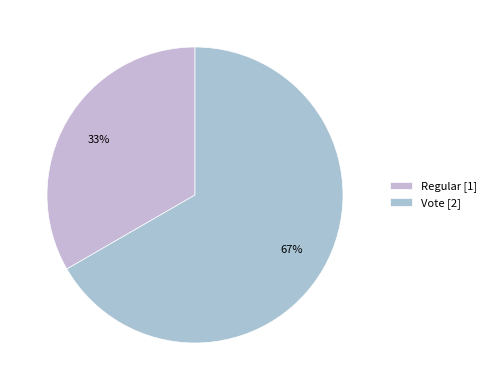

What percentage do Regular and Vote together represent?

100.0%